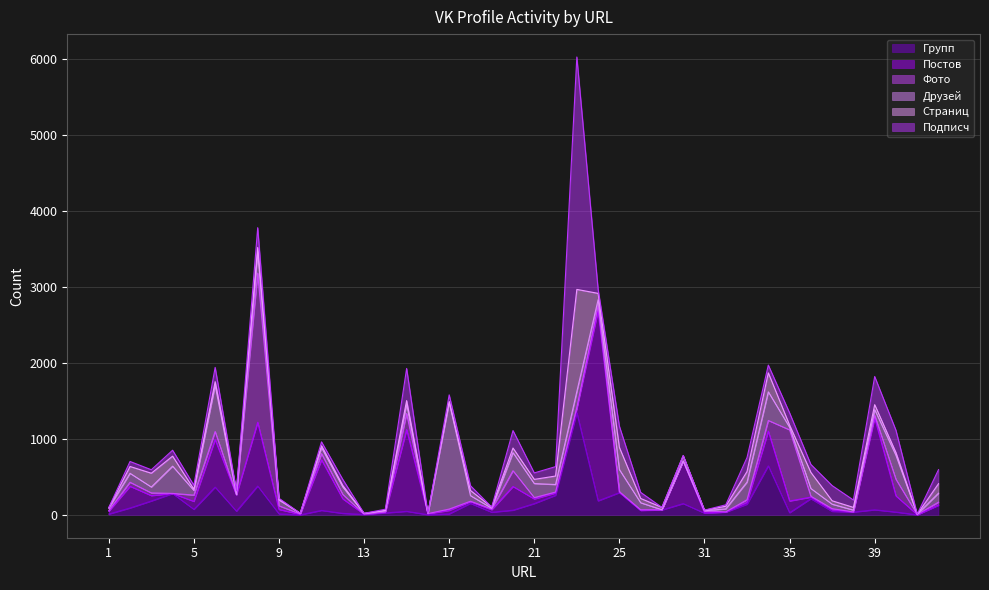

What is the minimum value for Постов?

1